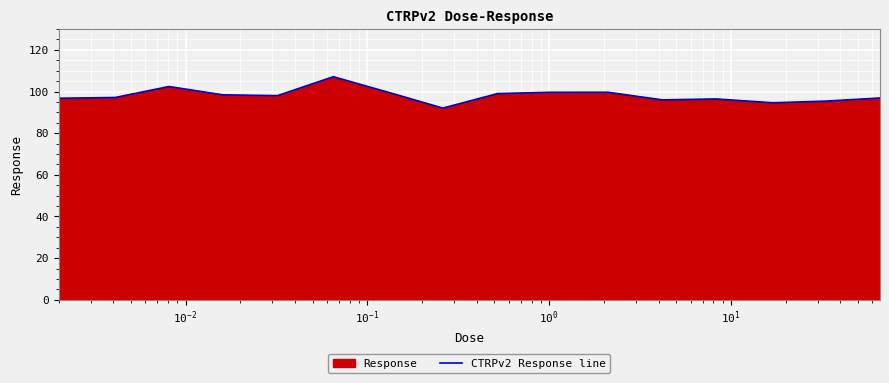

What is the minimum value shown in the chart?

92.0